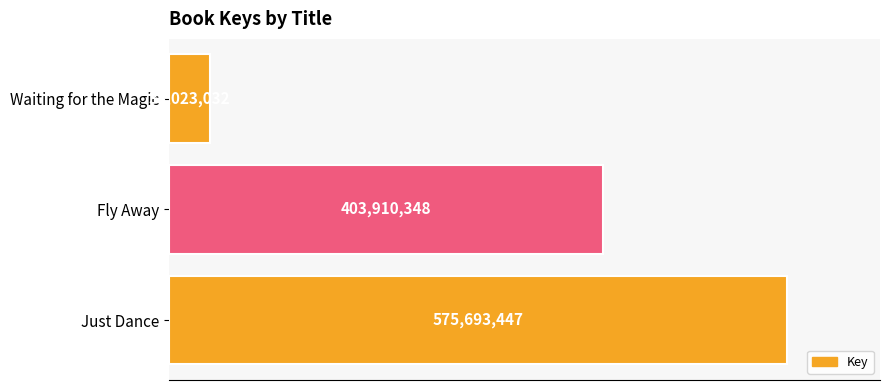

How many bars are there in total?

3